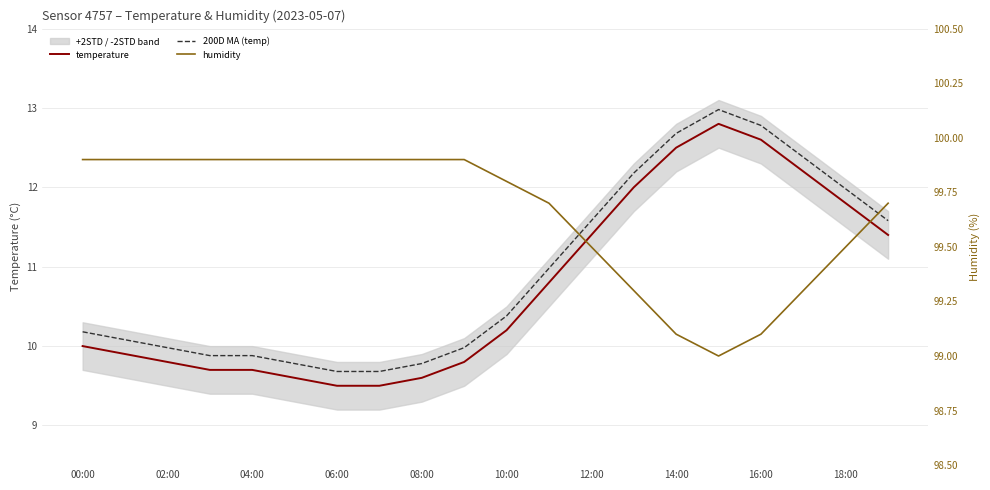

At which category does the chart reach its peak across all series?

00:00